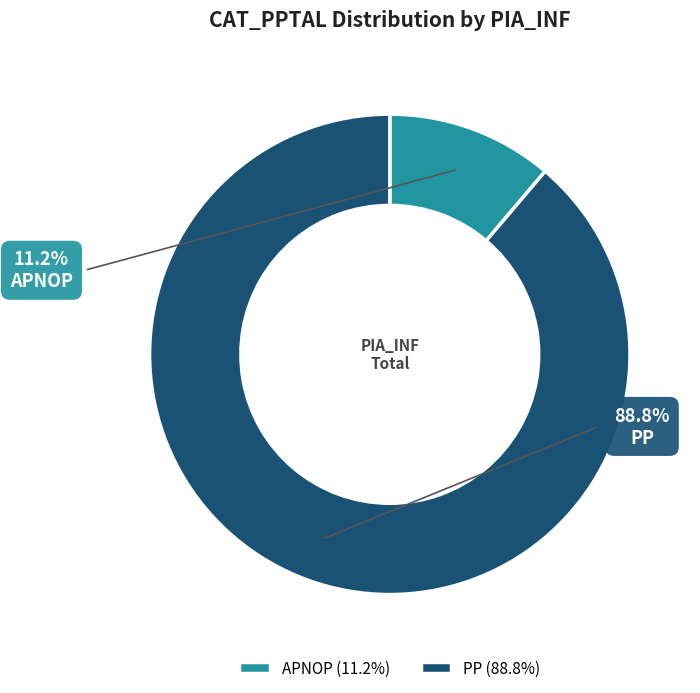

What is the ratio of the value at PP to the value at APNOP?

7.9